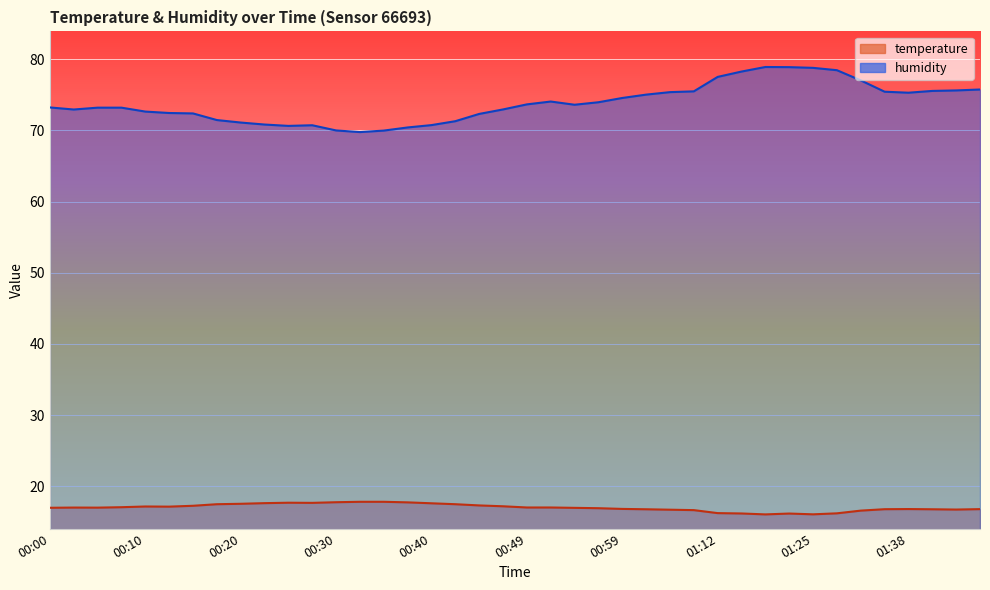

How many lines are shown in the chart?

2